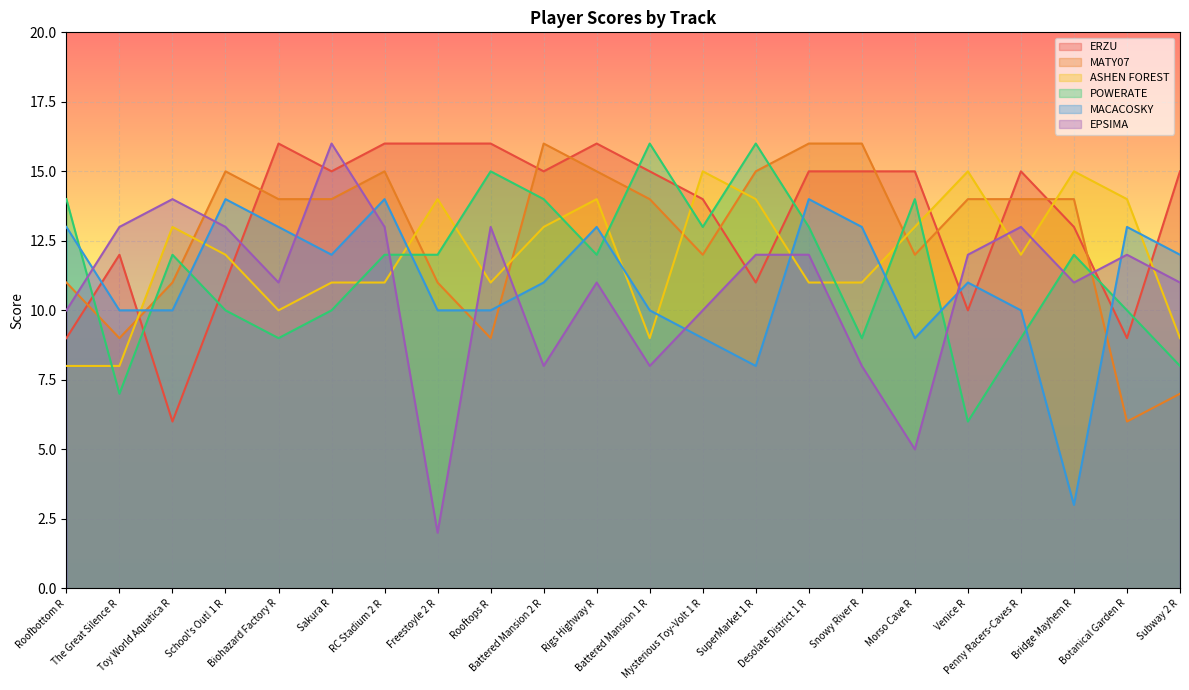

Does the chart display data point markers on the line(s)?

No